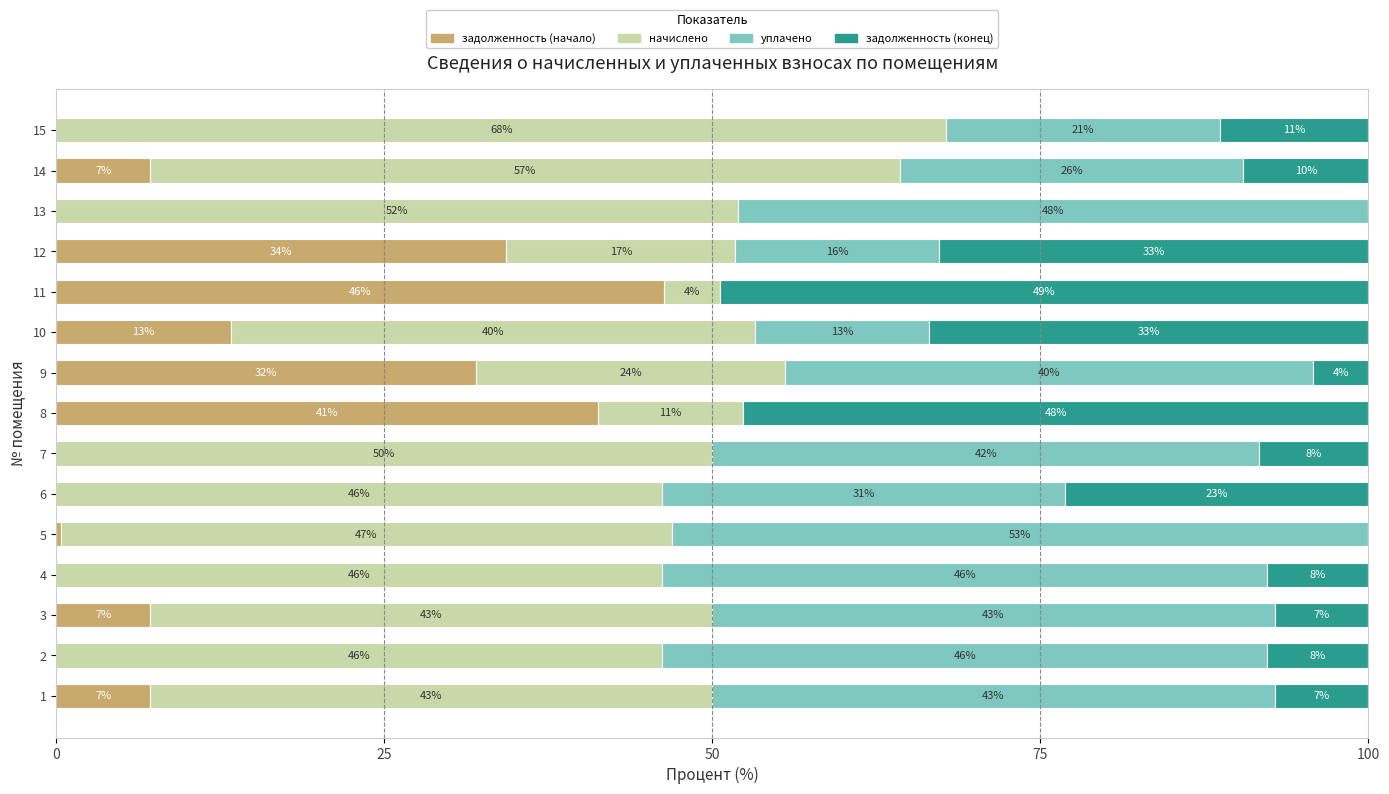

What are all the series names shown in the legend?

задолженность (начало), начислено, уплачено, задолженность (конец)